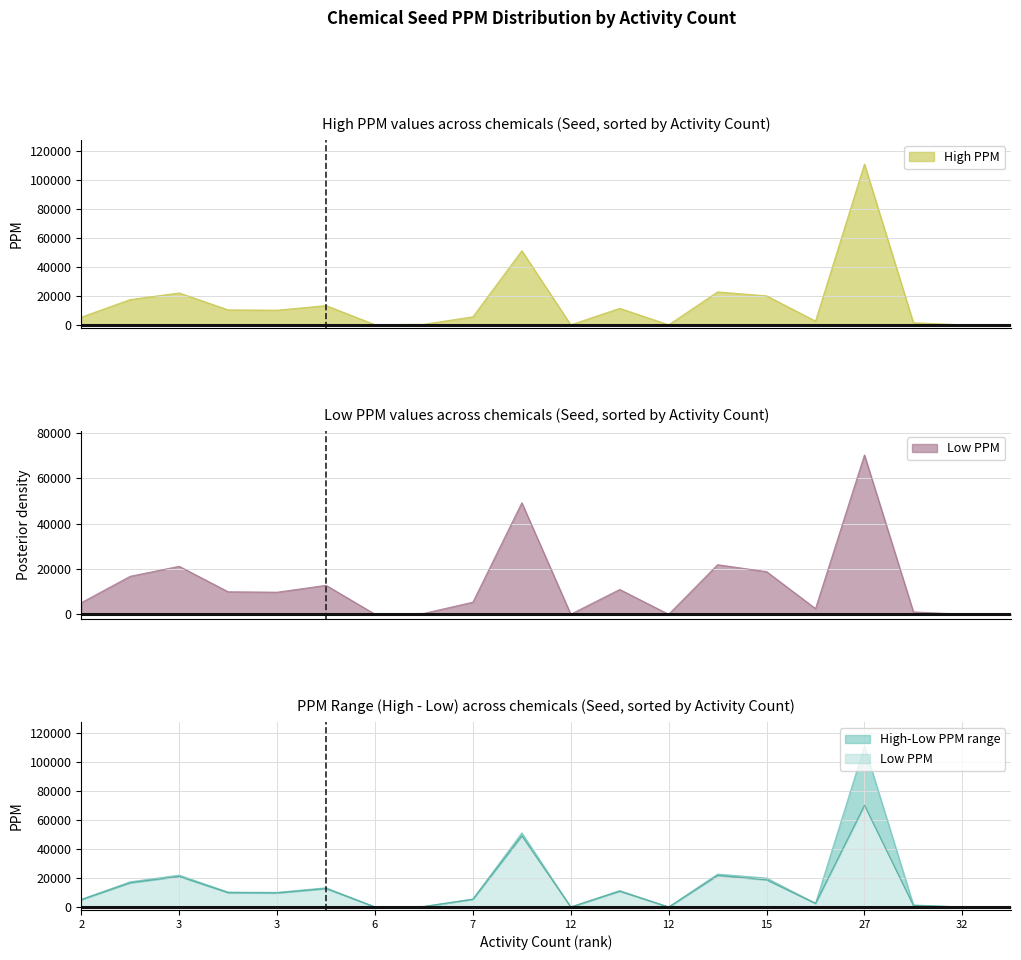

How many lines are shown in the chart?

3